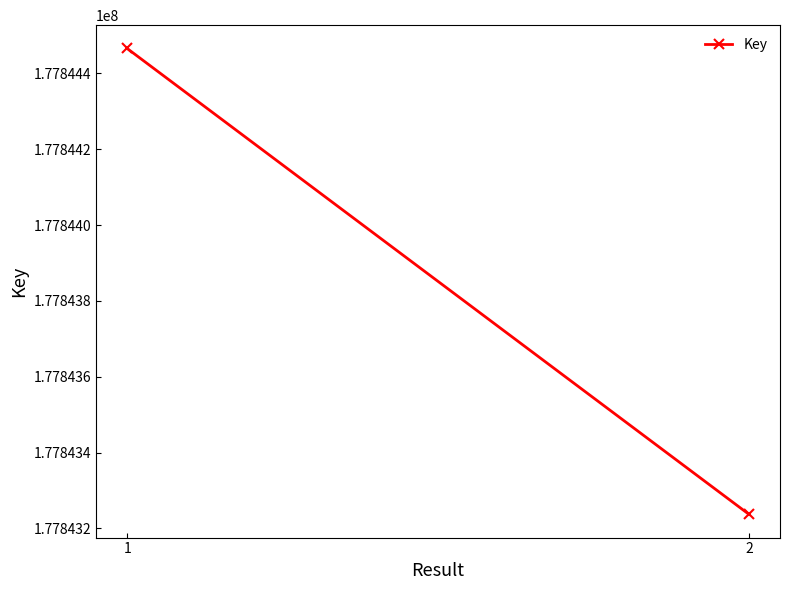

What is the sum of the values at 1 and 2?

355687703